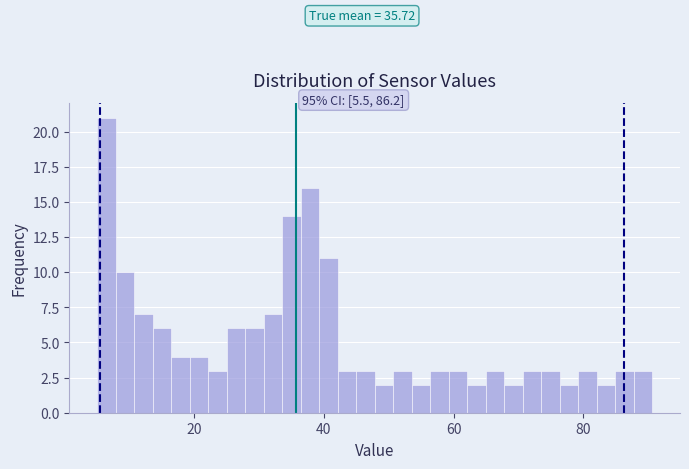

Around what value on the x-axis is the tallest bar? Give the approximate position of its centre, as read against the axis.

6